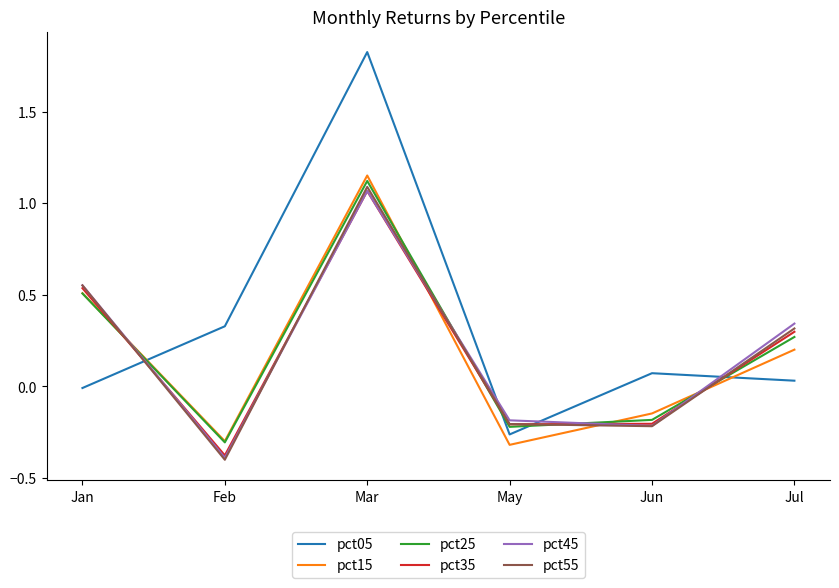

What is the sum of all pct05 values?

2.0